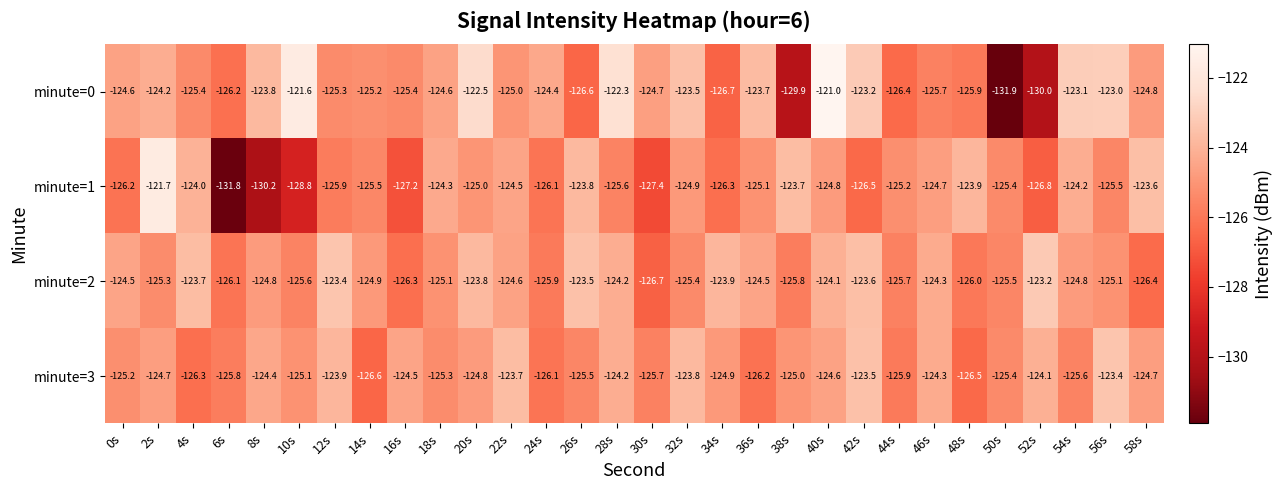

What is the total value across all series at 16s?

-503.4